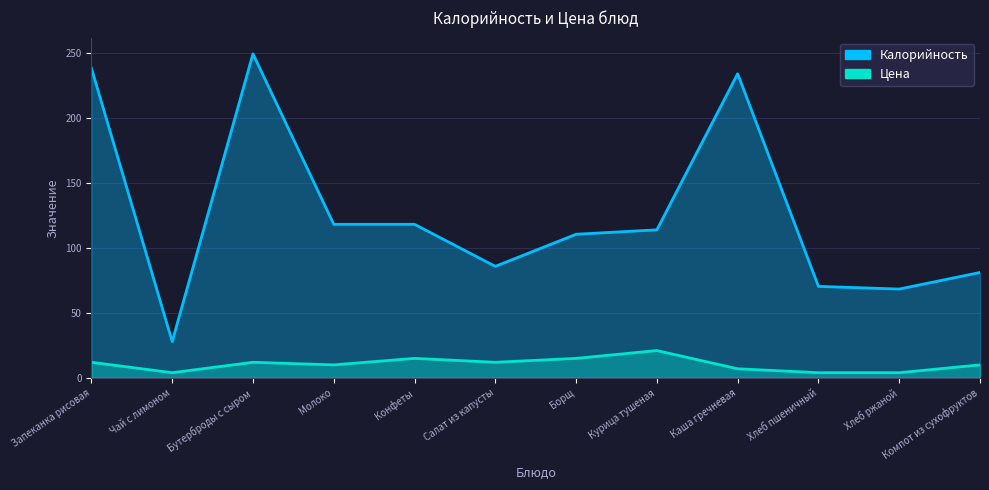

What is the sum of all Калорийность values?

1514.0